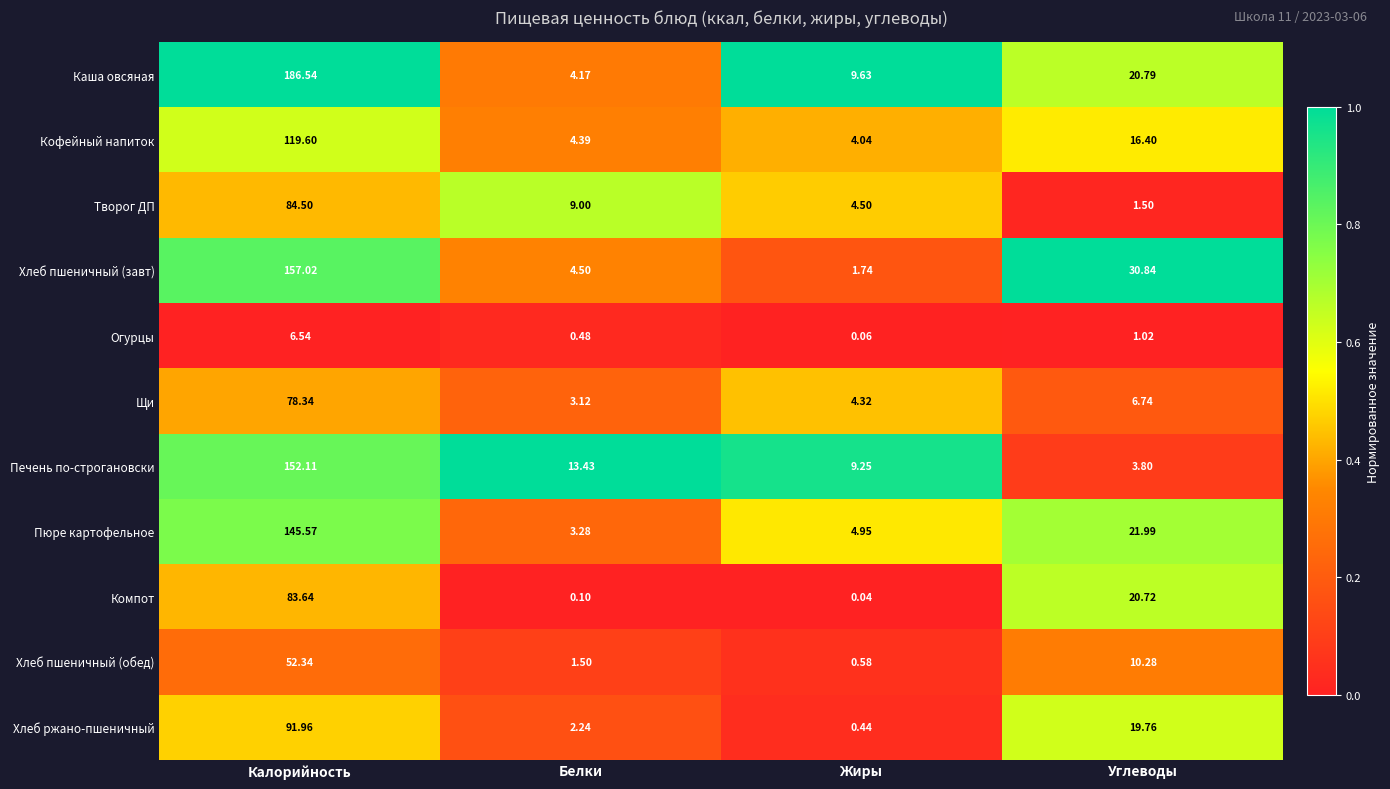

Rank the series by their maximum value, from highest to lowest.

Каша овсяная, Хлеб пшеничный (завт), Печень по-строгановски, Пюре картофельное, Кофейный напиток, Хлеб ржано-пшеничный, Творог ДП, Компот, Щи, Хлеб пшеничный (обед), Огурцы